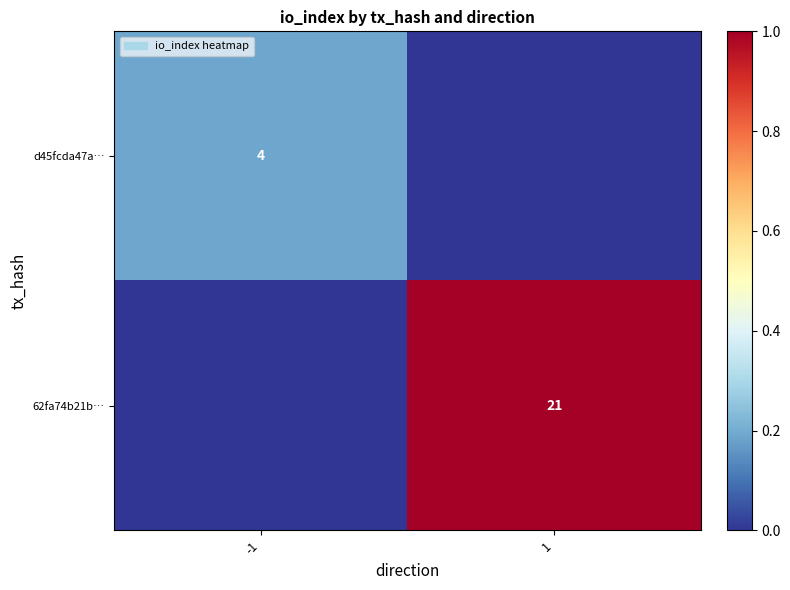

True or false: 62fa74b21b… has a value of 13 at 1.

False